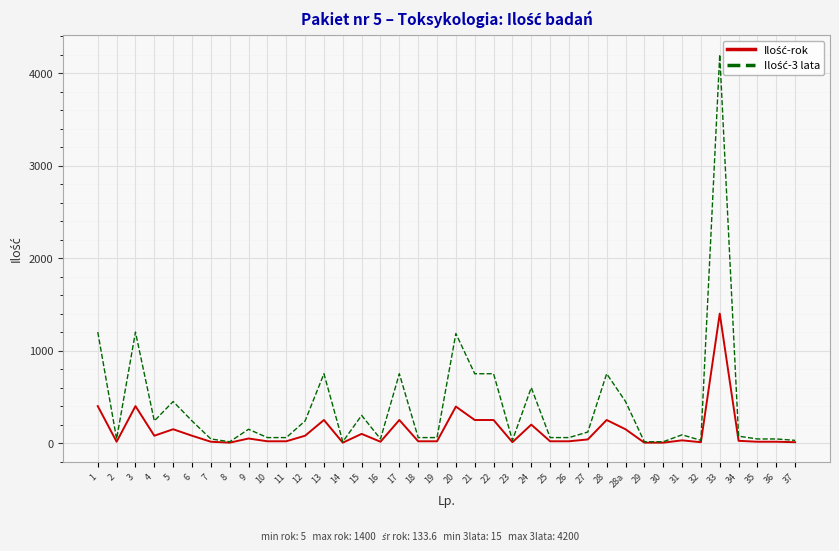

At which category is the sum across all series the highest?

33